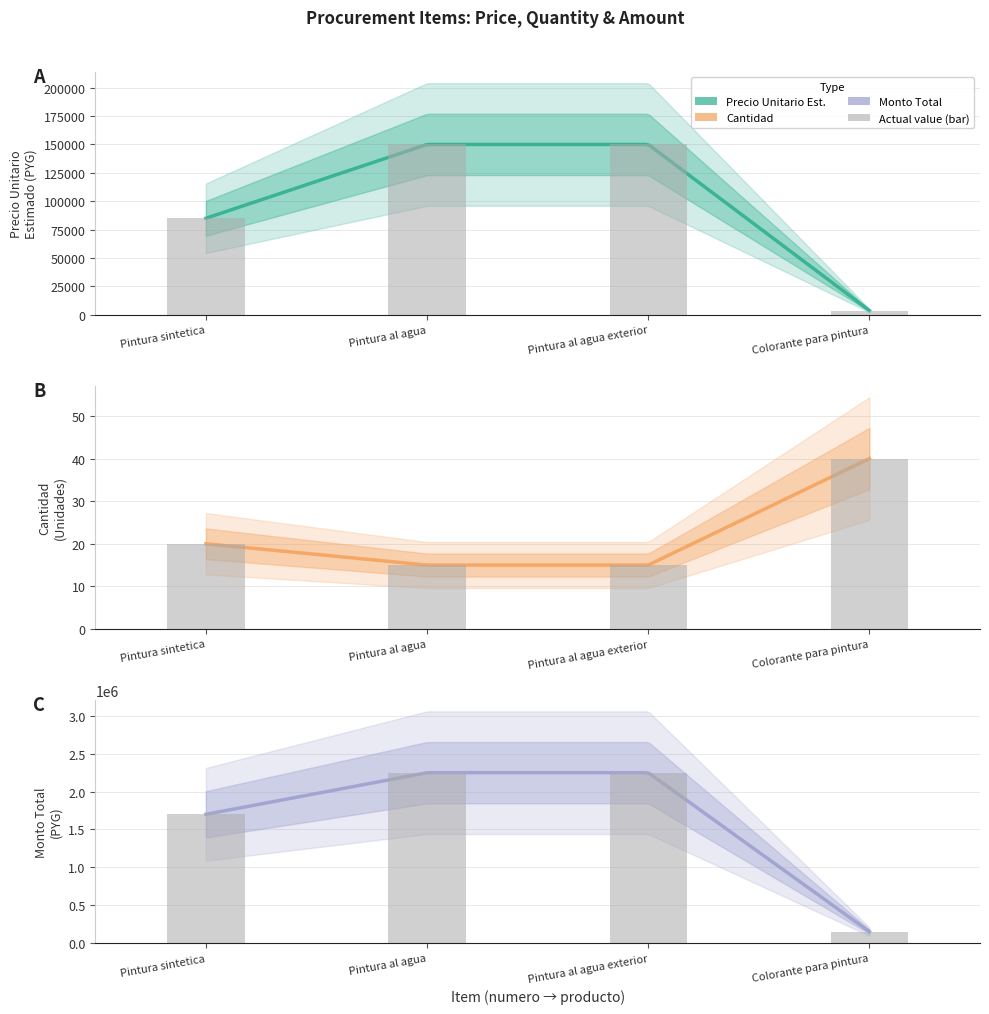

The monto series shows 2250000 at Pintura al agua. True or false?

True